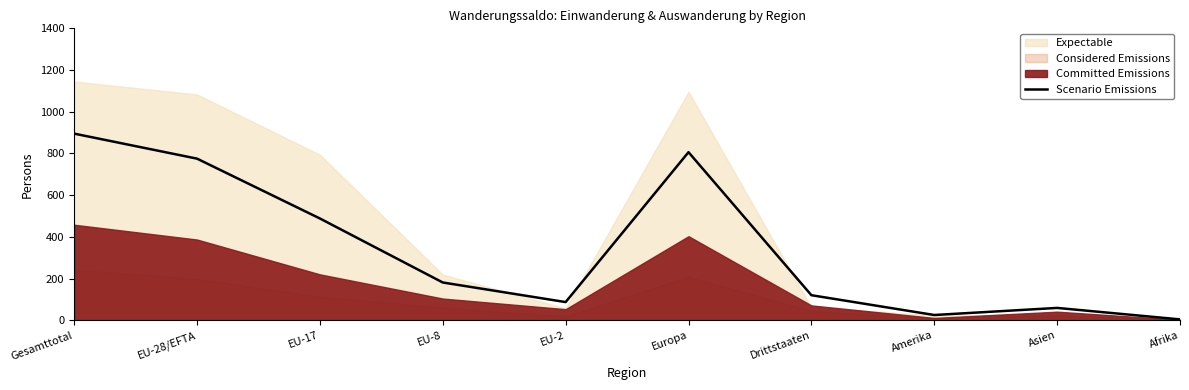

What is the change in value from EU-8 to Amerika?

-156